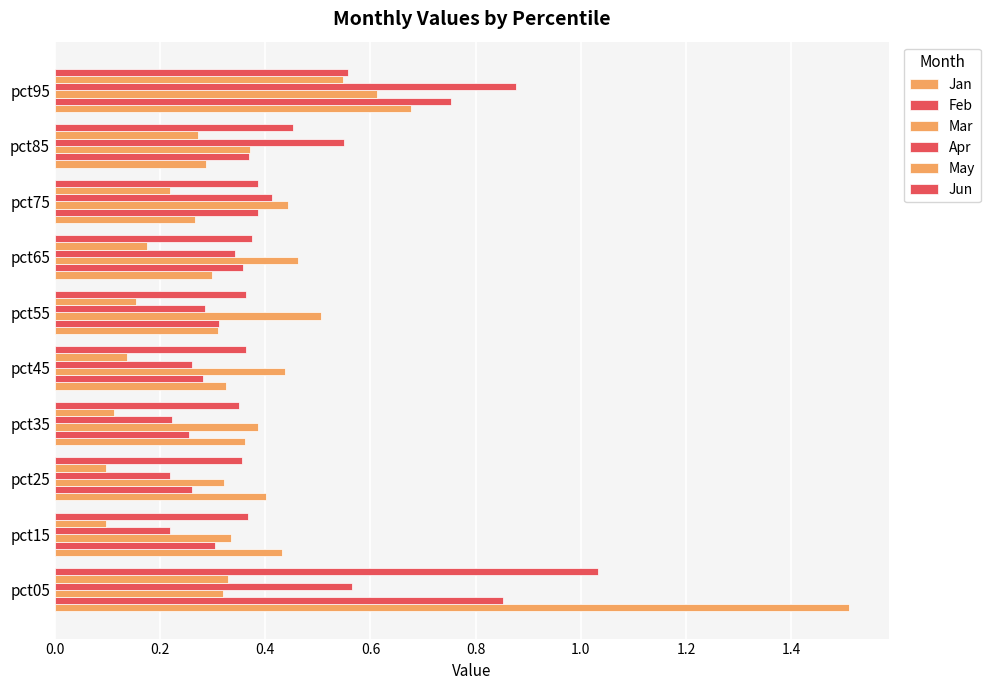

Count the number of categories in the chart.

10